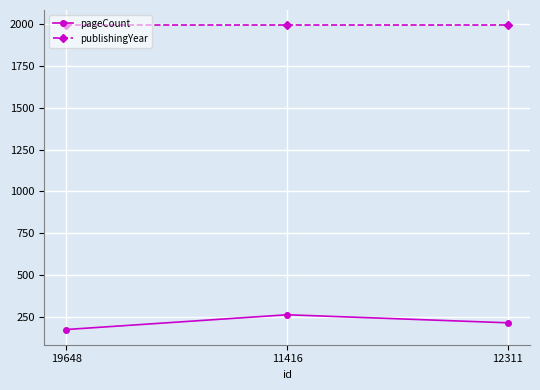

What is the total value across all series at 19648?

2168